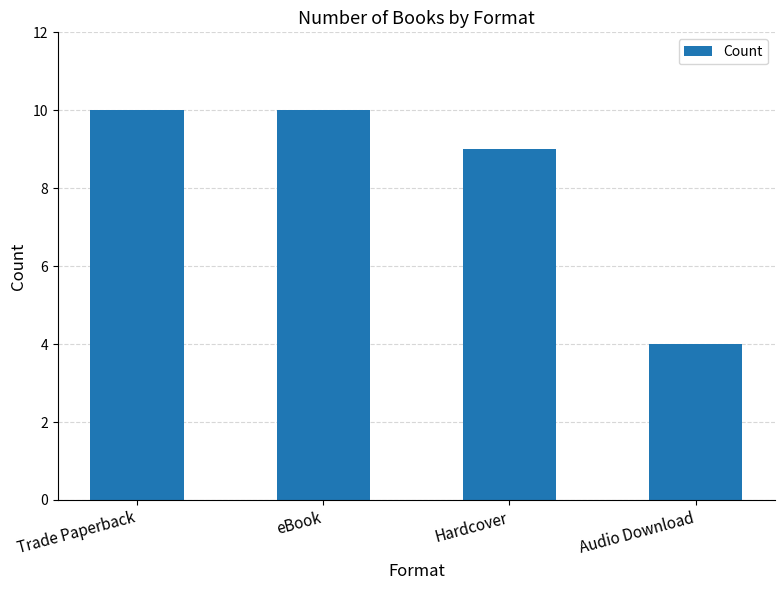

The chart shows a value of 6 at Audio Download. True or false?

False